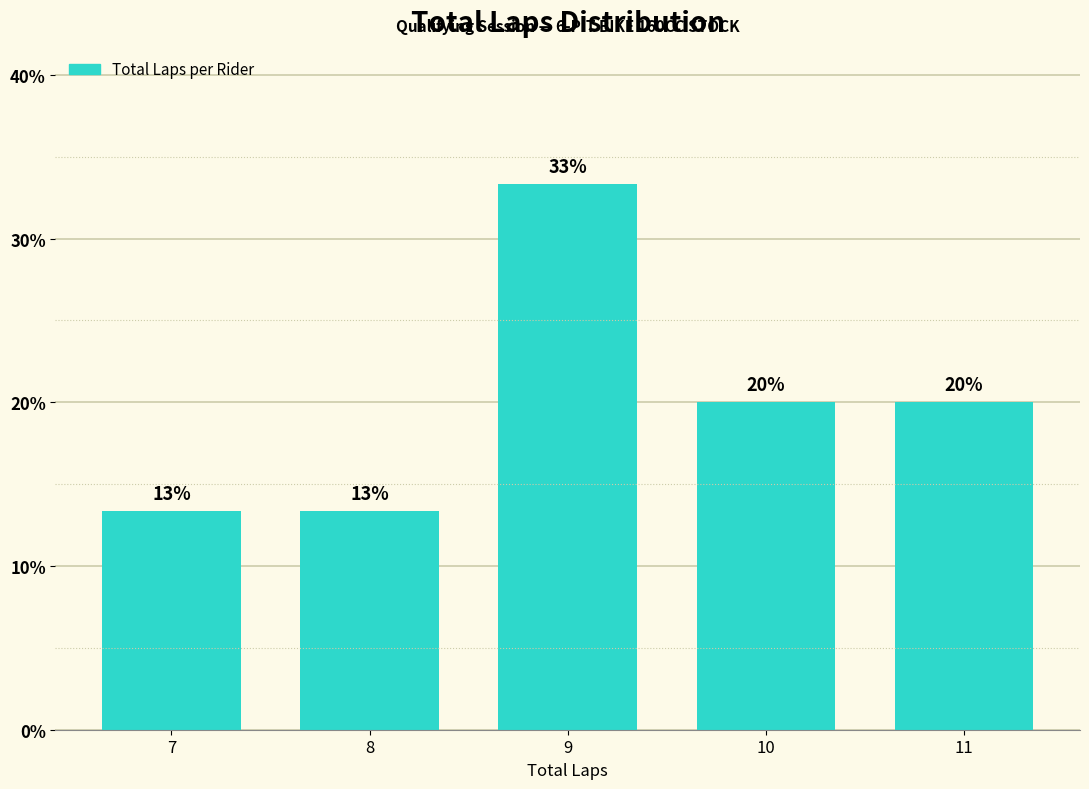

Are the bars horizontal?

No